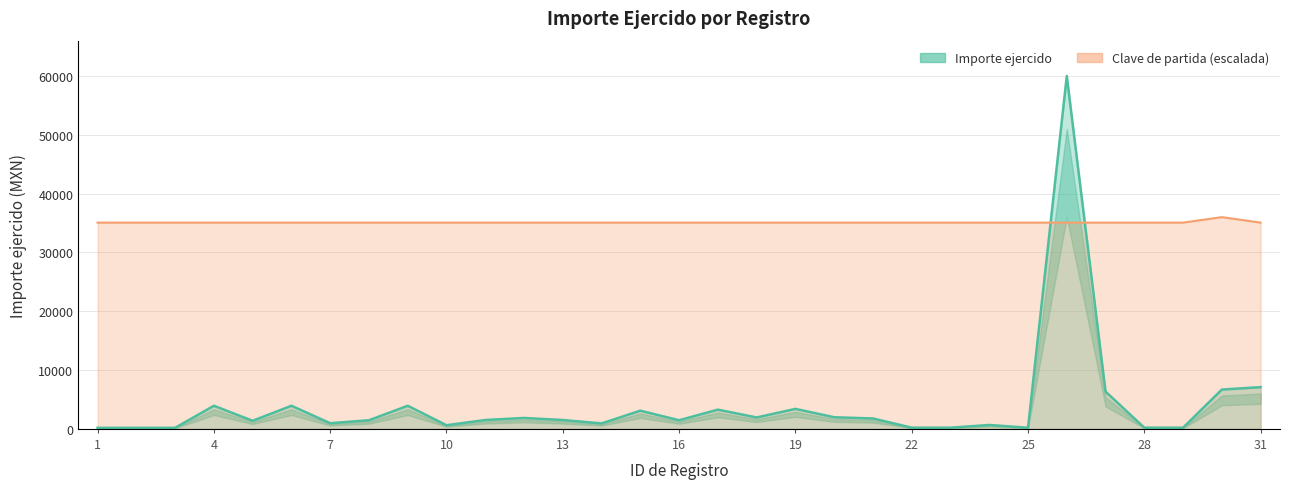

How many intersections are there between Importe ejercido and Clave de partida?

2